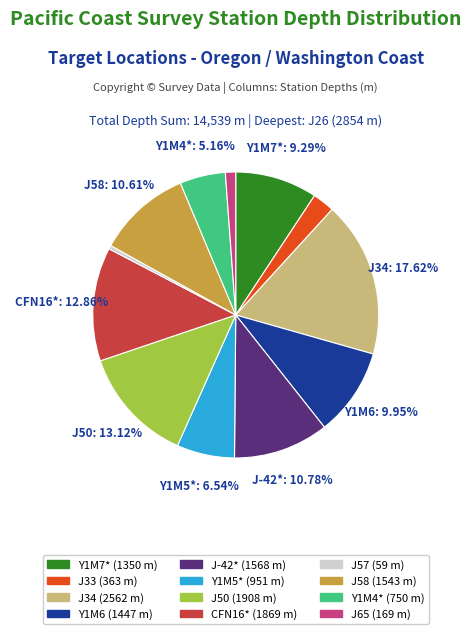

Is there a majority slice in this chart?

No